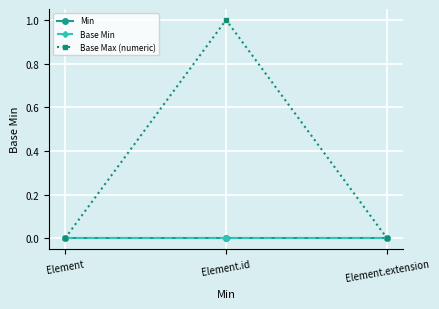

Reading left to right, extract all data points from this chart.

Min: Element=0	Element.id=0	Element.extension=0
Base Min: Element=0	Element.id=0	Element.extension=0
Base Max (numeric): Element=0	Element.id=1	Element.extension=0